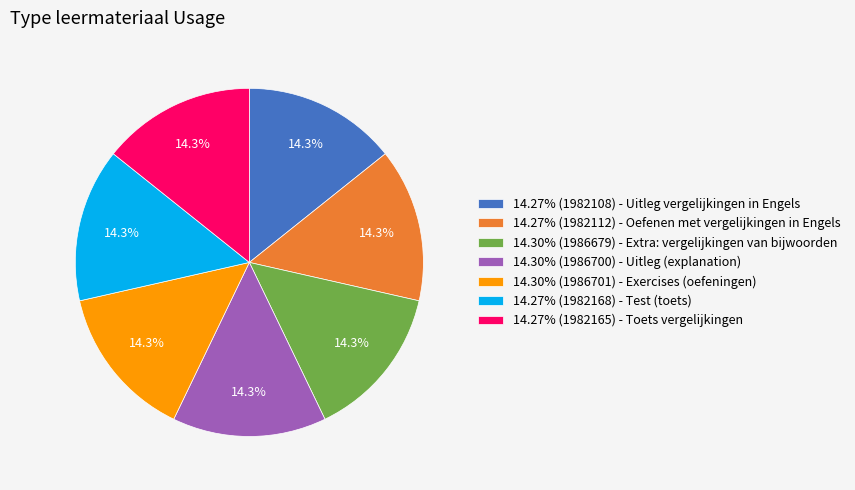

What is the ratio of the value at 14.30% (1986701) - Exercises (oefeningen) to the value at 14.27% (1982108) - Uitleg vergelijkingen in Engels?

1.0